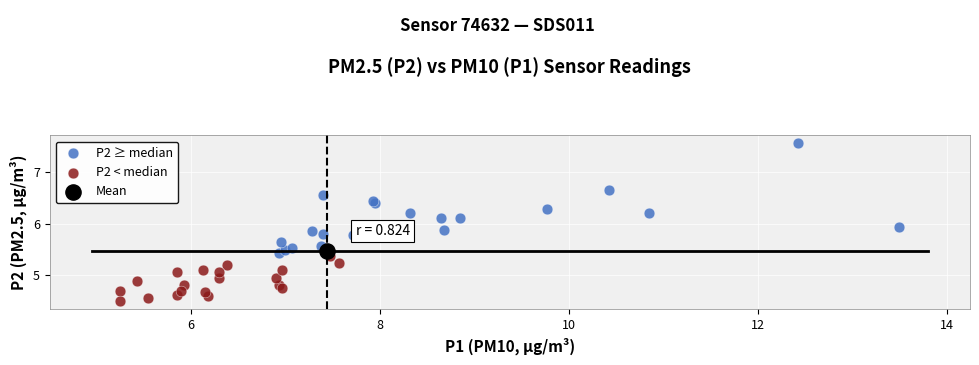

What are all the series names shown in the legend?

P2 ≥ median, P2 < median, Mean